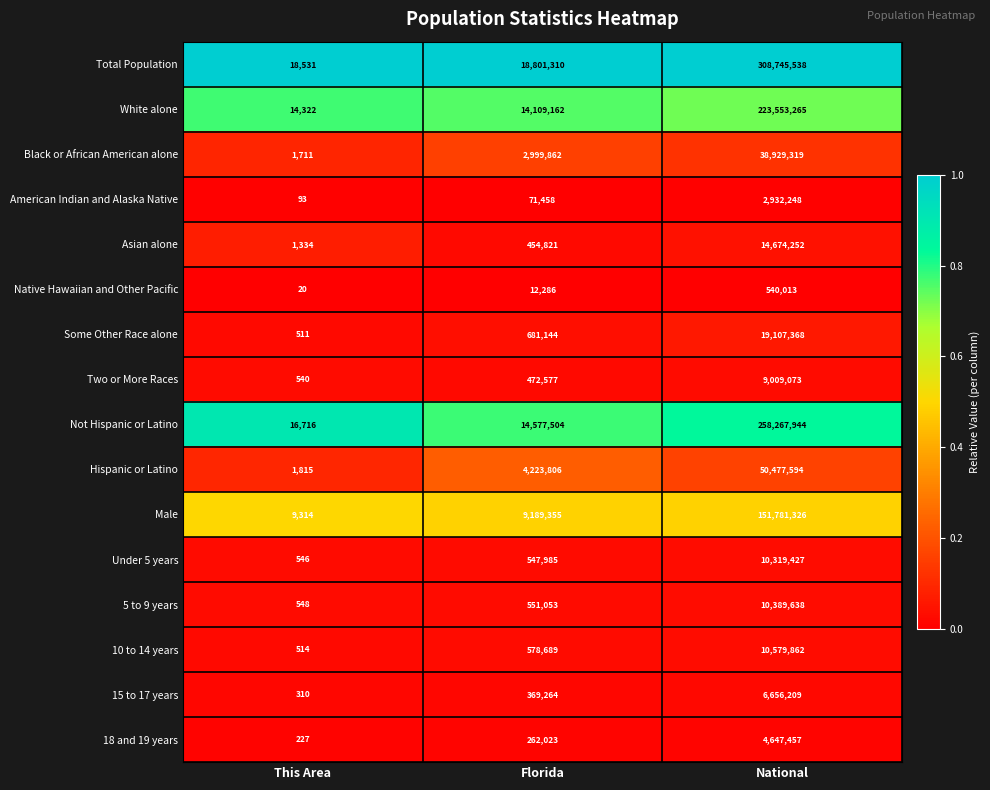

What is the sum of the Male values at National and Florida?

160970681